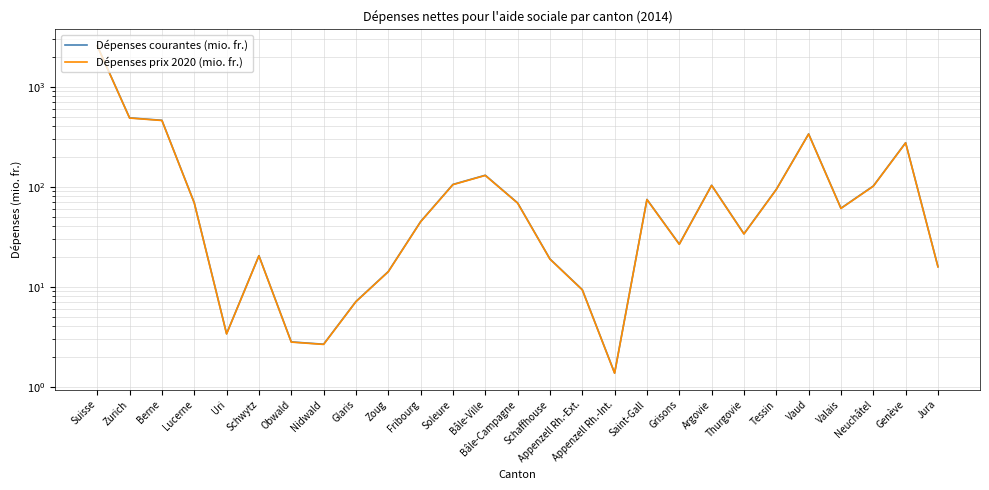

Where is the first local maximum for Dépenses prix 2020 (mio. fr.)?

Schwytz